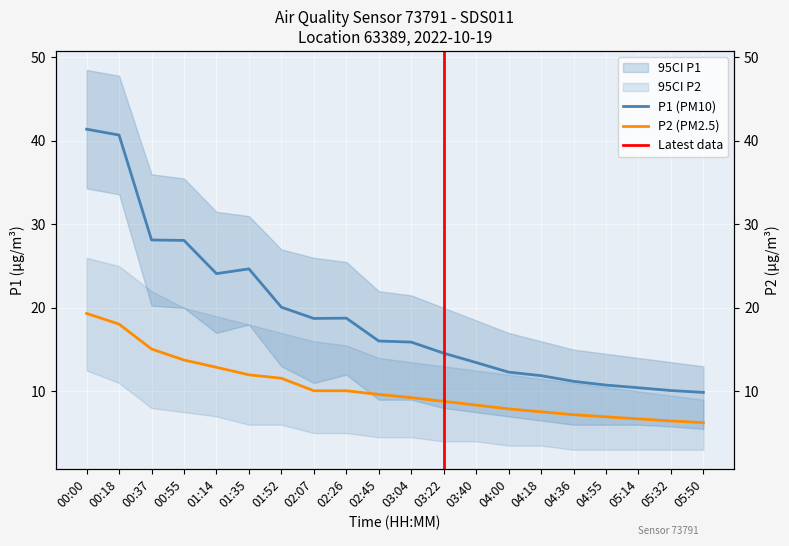

Is the value of P2 at 03:22 greater than the value of P1 at 04:00?

No